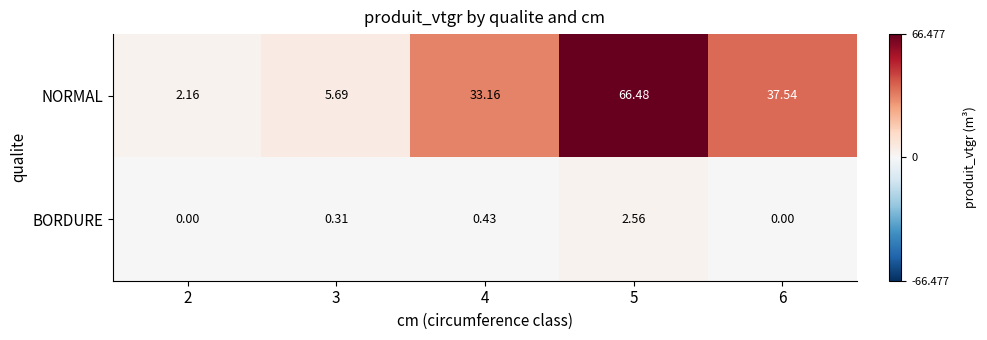

The NORMAL series shows 3.1 at 3. True or false?

False